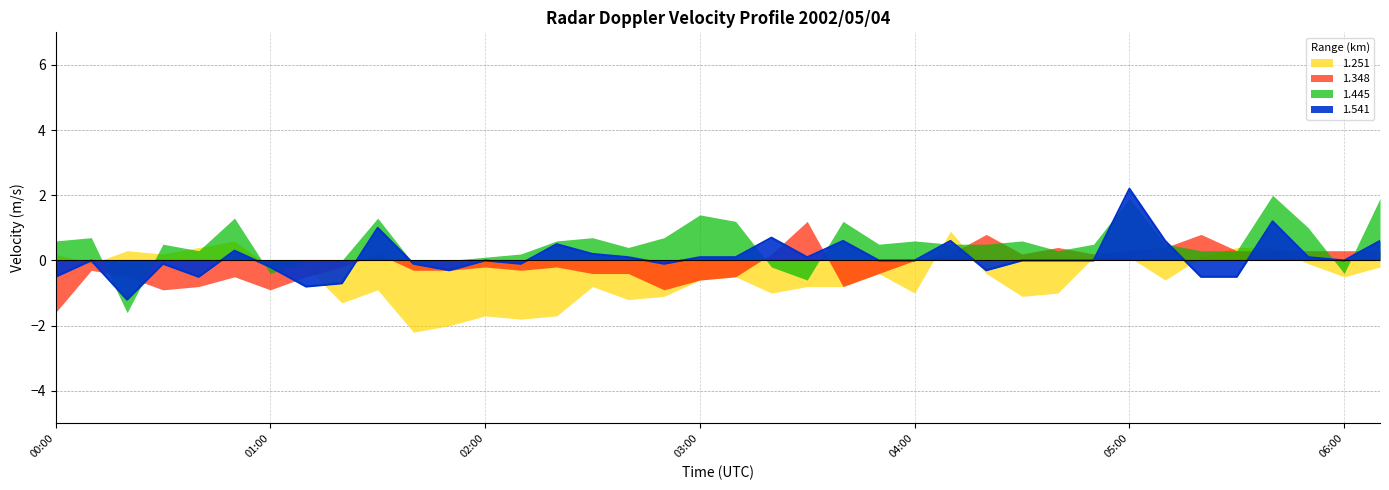

Reading left to right, transcribe all the data shown in this chart.

1.251: 0.2	-0.1	0.3	0.2	0.4	0.6	-0.2	-0.2	-1.3	-0.9	-2.2	-2.0	-1.7	-1.8	-1.7	-0.8	-1.2	-1.1	-0.6	-0.5	-1.0	-0.8	-0.8	-0.4	-1.0	0.9	-0.4	-1.1	-1.0	0.1	0.1	-0.6	0.1	0.4	0.4	-0.1	-0.5	-0.2
1.348: -1.6	-0.3	-0.5	-0.9	-0.8	-0.5	-0.9	-0.5	-0.2	0.2	-0.3	-0.3	-0.2	-0.3	-0.2	-0.4	-0.4	-0.9	-0.6	-0.5	0.2	1.2	-0.8	-0.4	0.0	0.2	0.8	0.2	0.4	0.2	0.3	0.4	0.8	0.3	0.3	0.3	0.3	0.3
1.445: 0.6	0.7	-1.6	0.5	0.3	1.3	-0.4	-0.0	-0.0	1.3	-0.1	0.0	0.1	0.2	0.6	0.7	0.4	0.7	1.4	1.2	-0.2	-0.6	1.2	0.5	0.6	0.5	0.5	0.6	0.3	0.5	1.9	0.5	0.3	0.3	2.0	1.0	-0.4	1.9
1.541: -0.5	0.0	-1.2	-0.1	-0.5	0.3	-0.2	-0.8	-0.7	1.0	-0.1	-0.3	-0.0	-0.1	0.5	0.2	0.1	-0.1	0.1	0.1	0.7	0.1	0.6	-0.0	-0.0	0.6	-0.3	-0.0	0.0	0.0	2.2	0.6	-0.5	-0.5	1.2	0.1	0.0	0.6